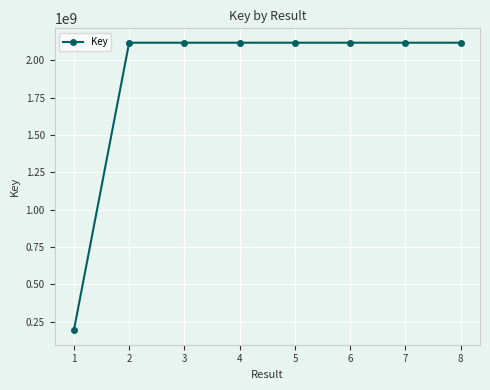

How many categories are shown in the chart?

8